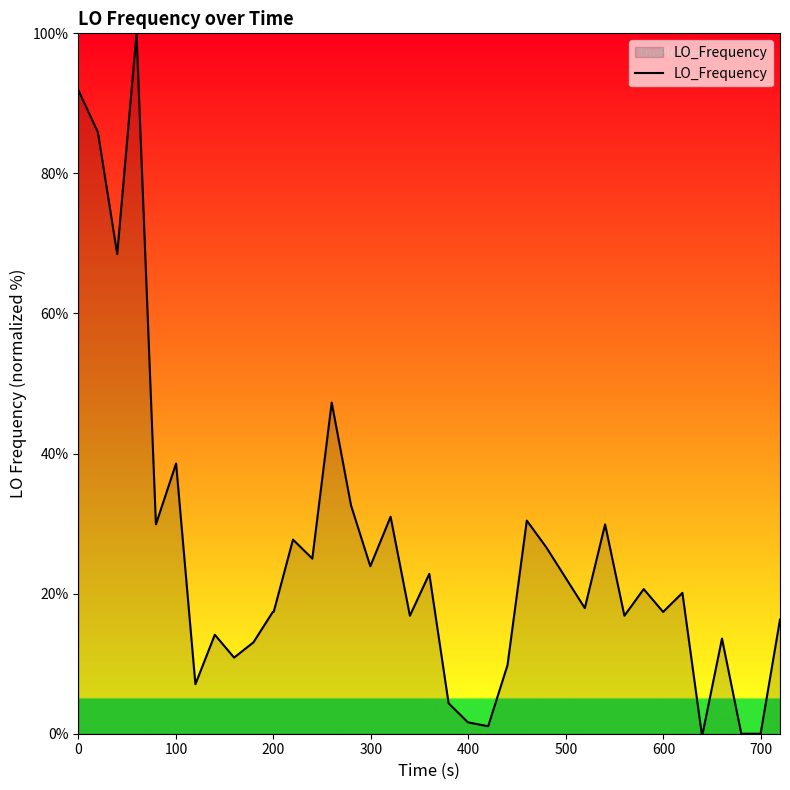

What is the maximum value shown in the chart?

100.0